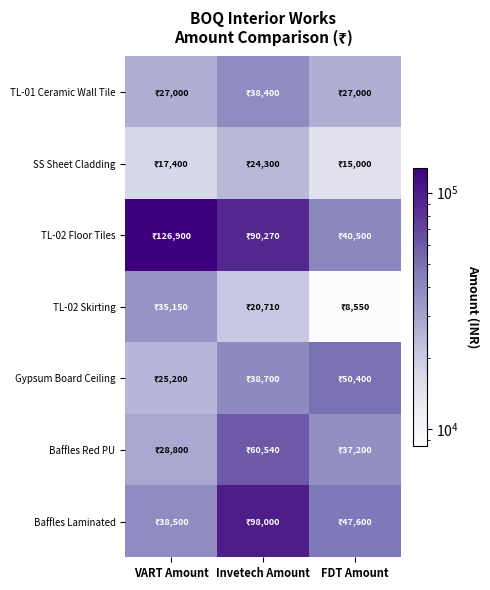

Which series has the largest range (max minus min)?

TL-02 Floor Tiles